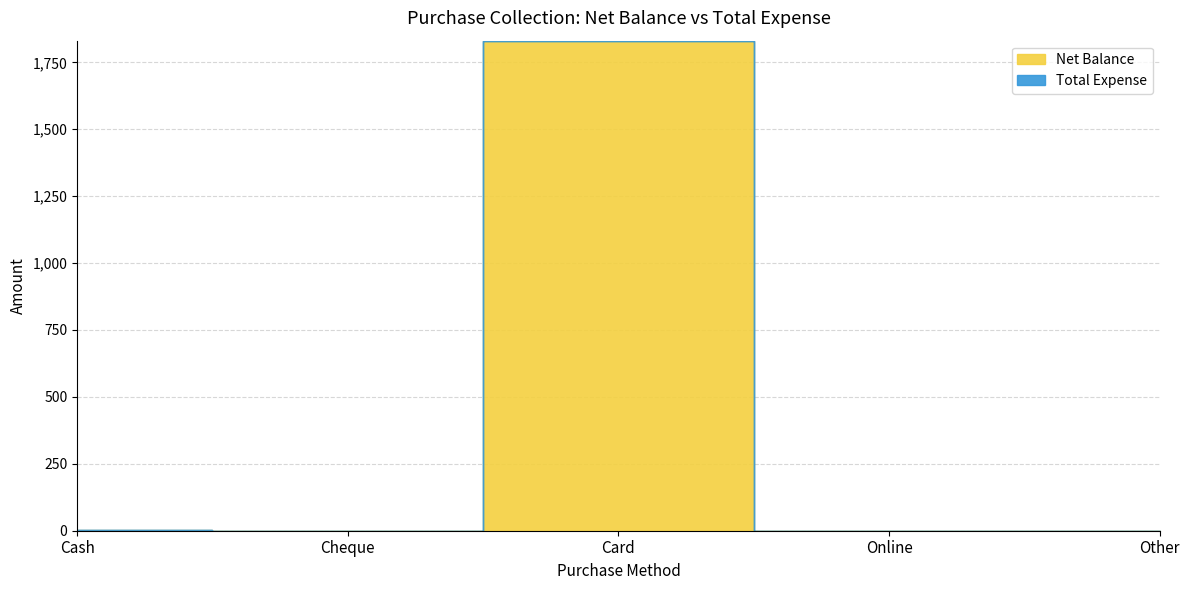

The value of Total Expense at Card is 0. True or false?

True